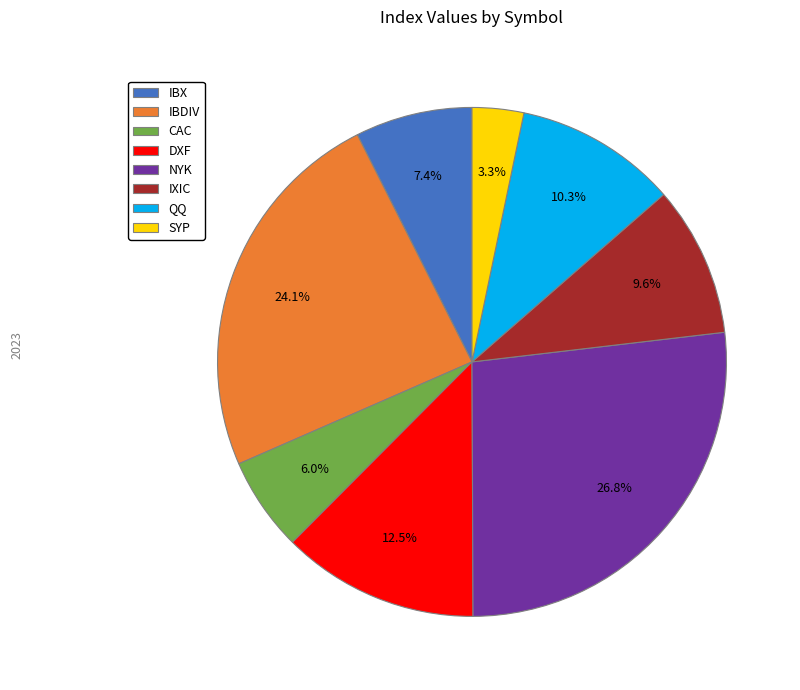

Does IBDIV represent more than half of the total?

No